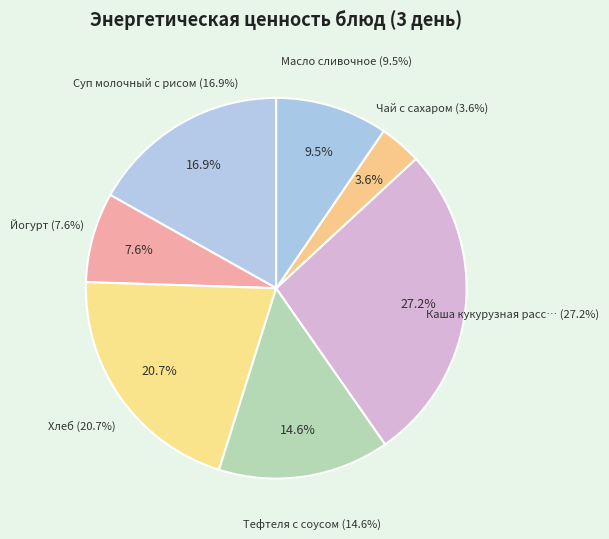

Do Суп молочный с рисом and Тефтеля с соусом together represent more than half of the pie?

No